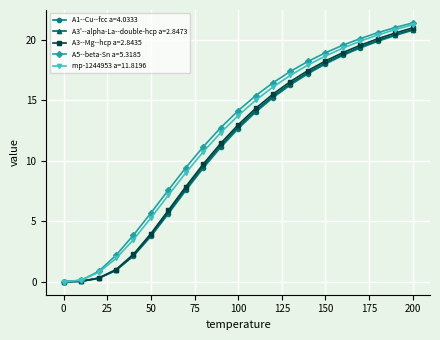

How many values in the A3'--alpha-La--double-hcp a=2.8473 series are below 12?

10